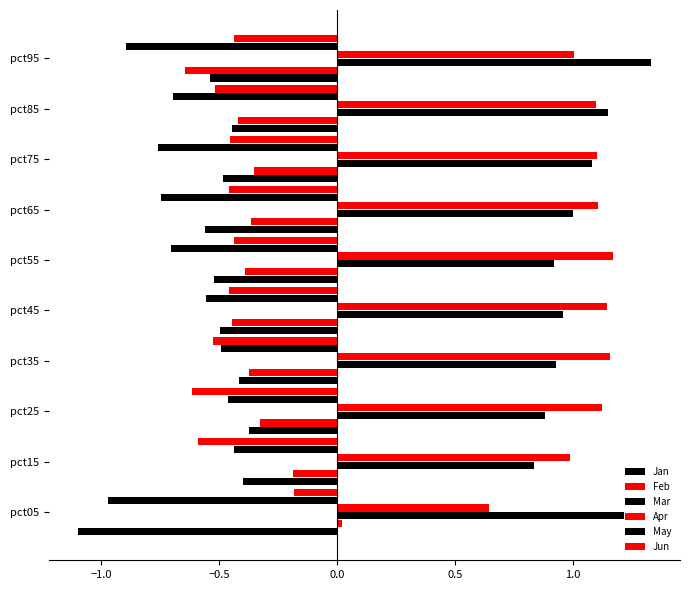

What is the lowest value of the Jun series?

-0.6